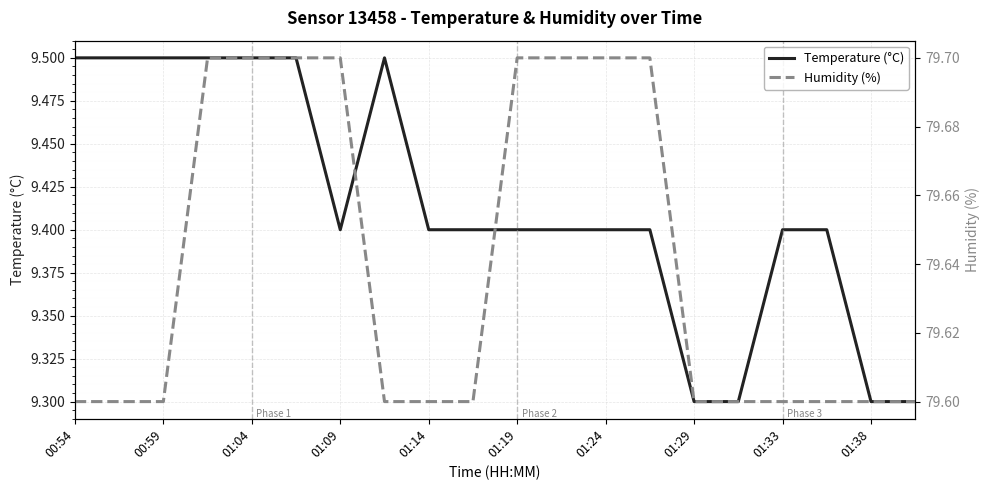

The Temperature (°C) series shows 9.4 at 01:14. True or false?

True